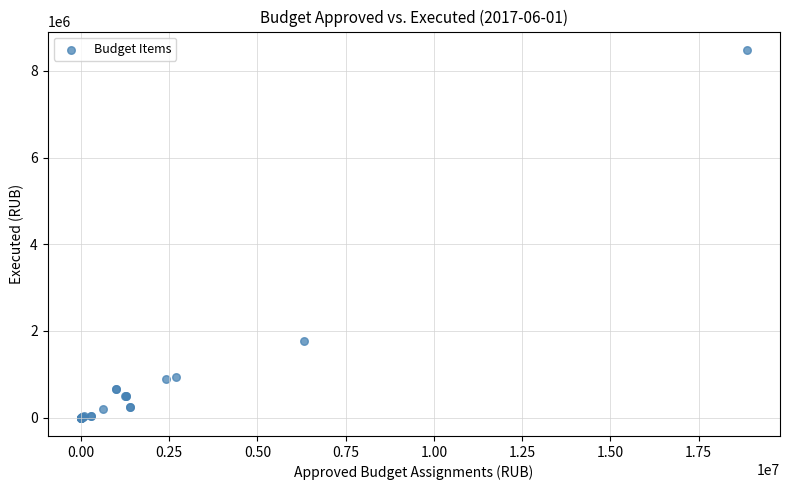

What Y value in the scatter plot is closest to 4241122?

1757089.9